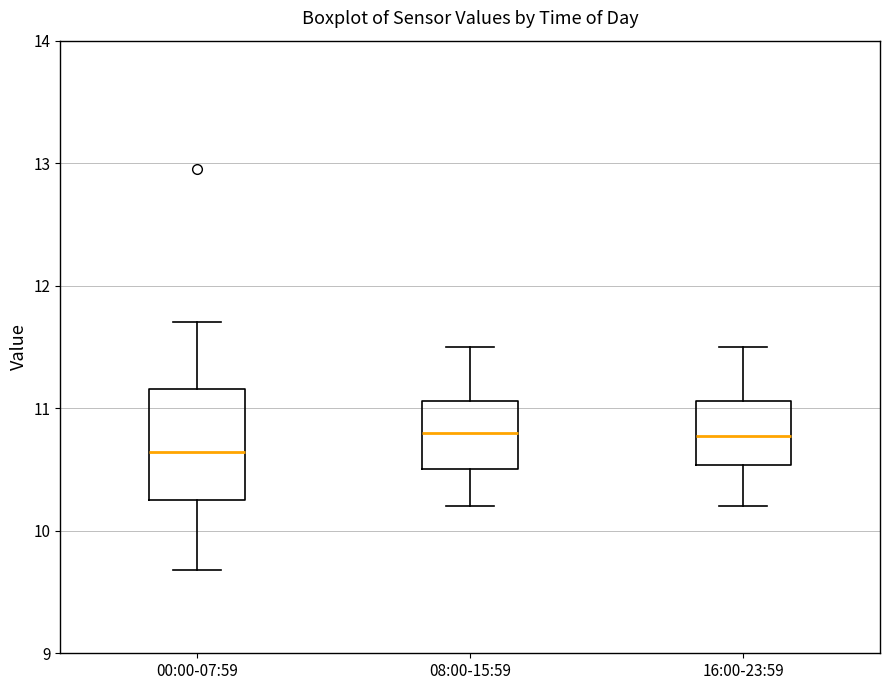

Where does the lower whisker of the box for 16:00-23:59 end on the y-axis? The values are not printed on the chart, so give them approximately, as read against the axis.

10.2